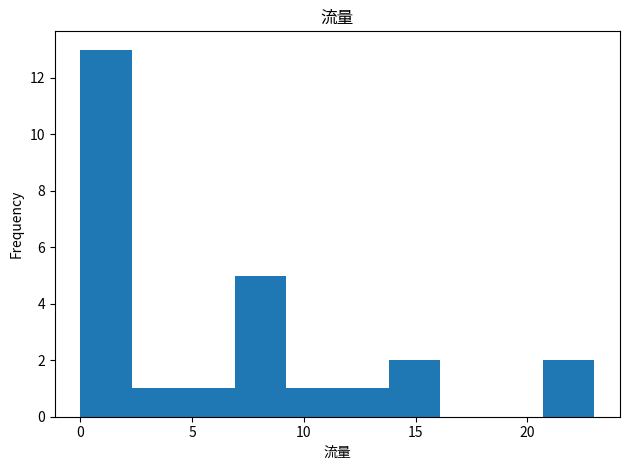

Over which range of the x-axis is the bar tallest?

0.0 to 2.3